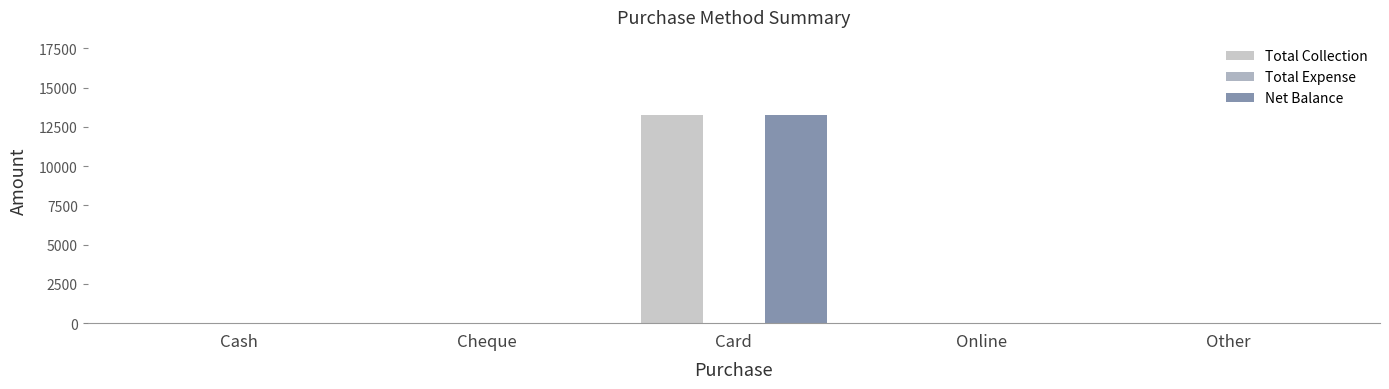

How many values in the Total Collection series exceed 0?

1